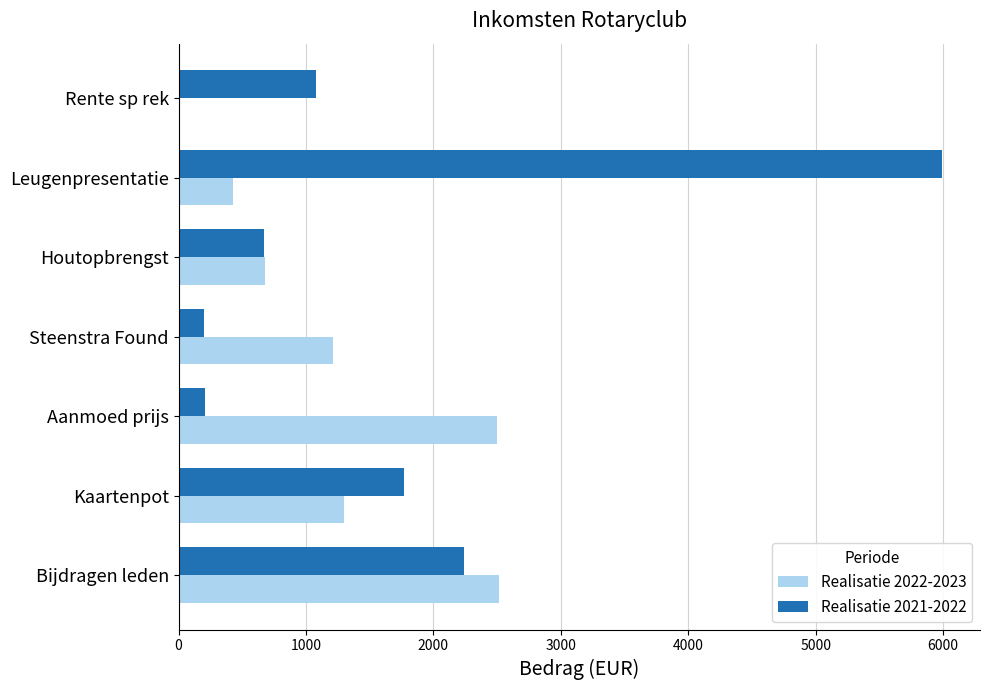

What is the sum of all Realisatie 2022-2023 values?

8652.0